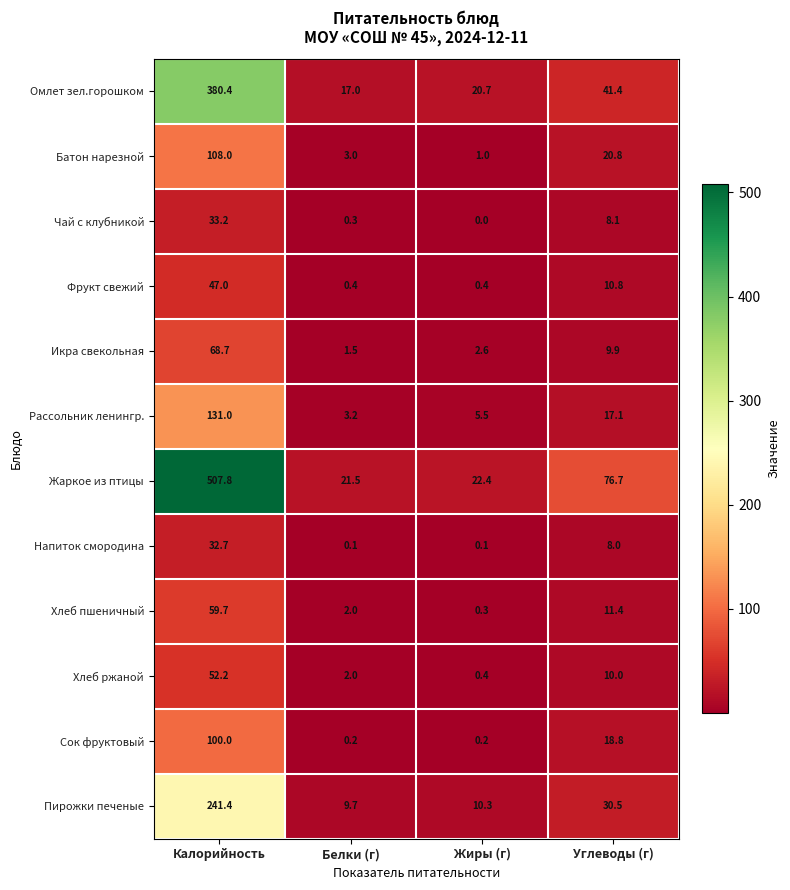

What is the sum of the Фрукт свежий values at Калорийность and Жиры (г)?

47.4